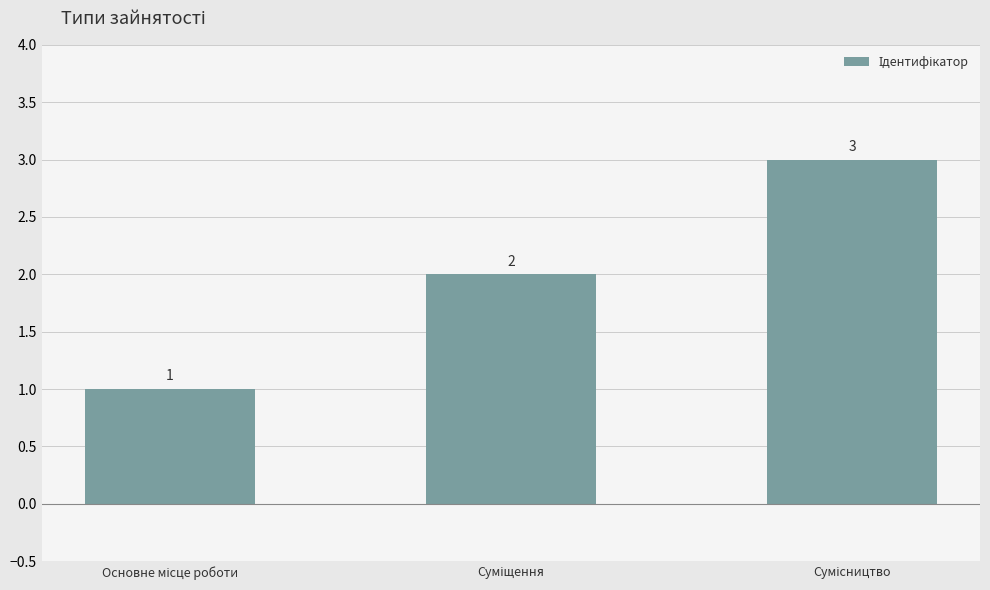

How many values are between 1 and 3?

3